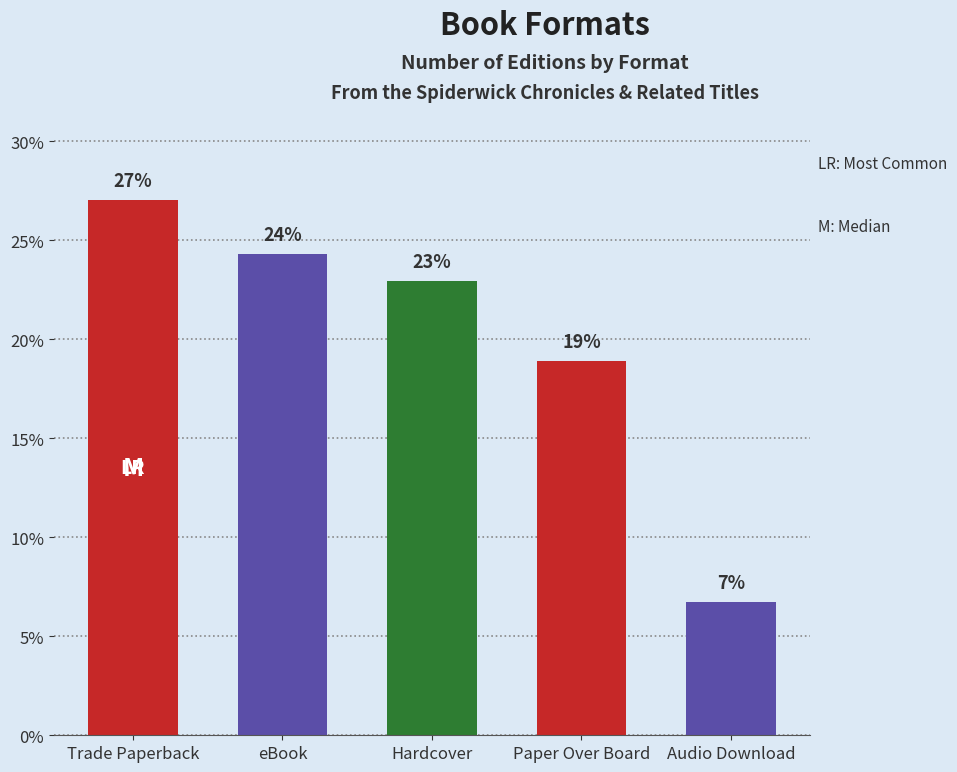

What is the value of the 2nd bar from the left?

24.3